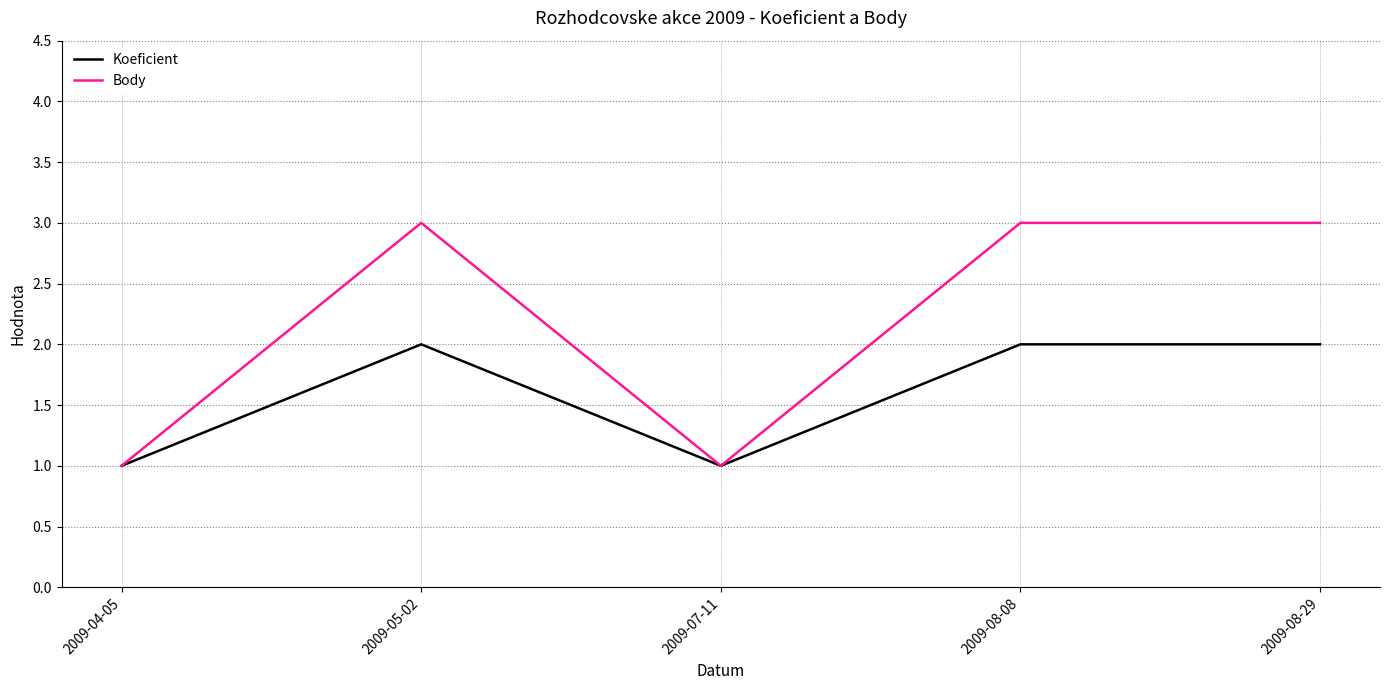

The value of Body at 2009-05-02 is 3. True or false?

True